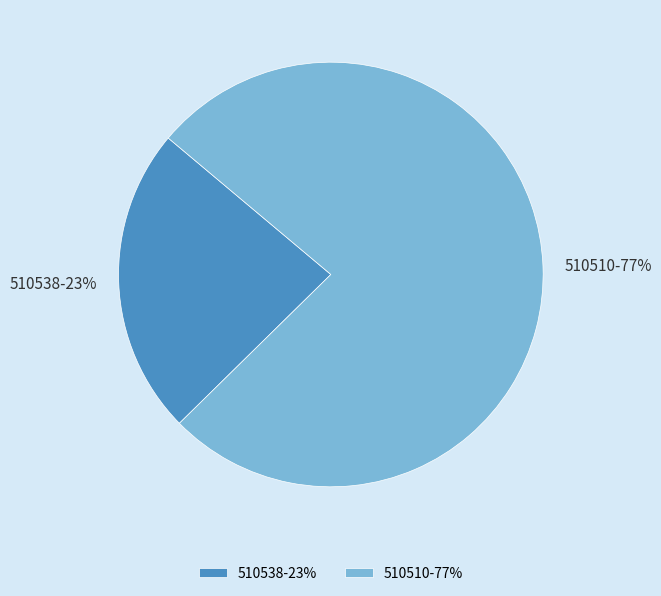

To the nearest percent, what is the combined percentage of 510538 and 510510?

100%